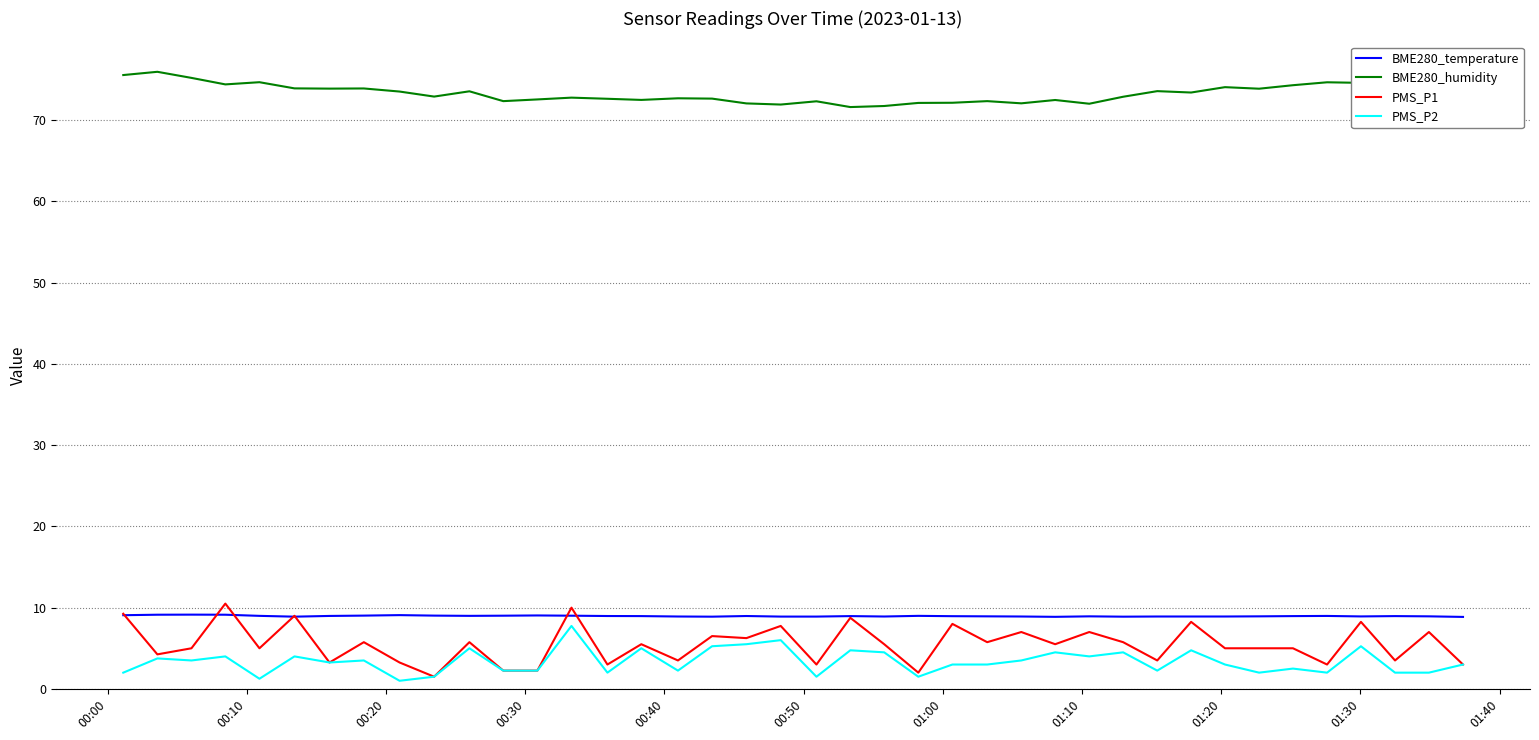

Which series has the largest total across all categories?

BME280_humidity